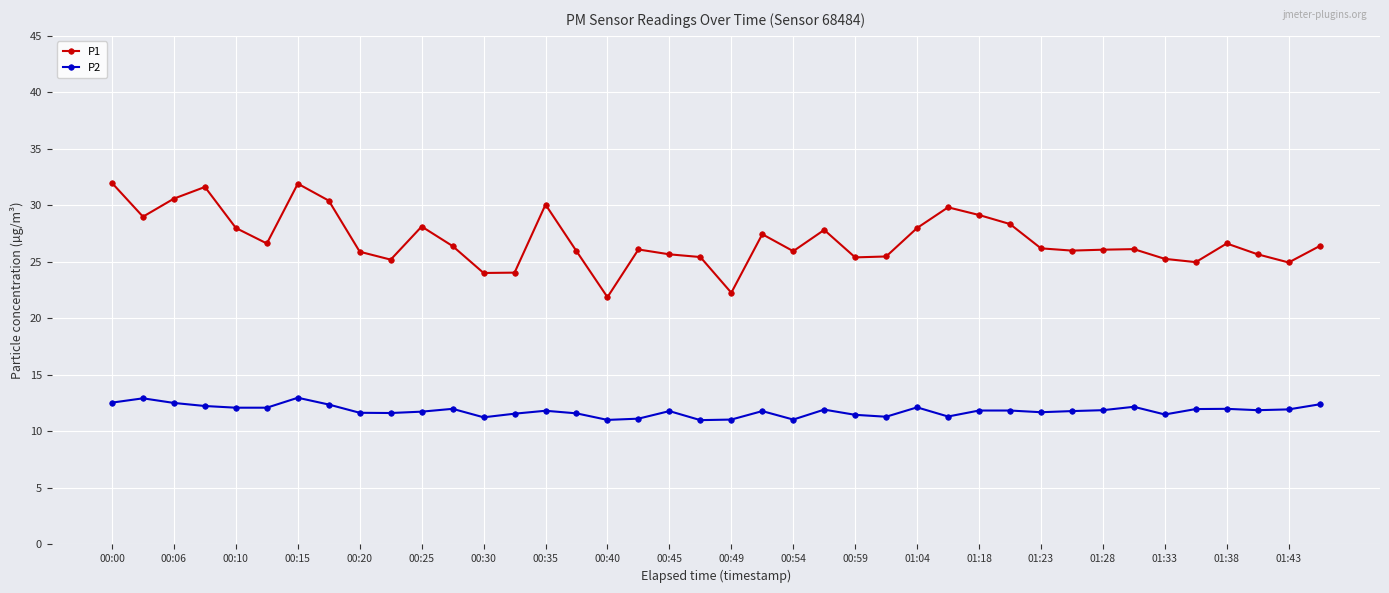

What is the lowest value of the P1 series?

21.9